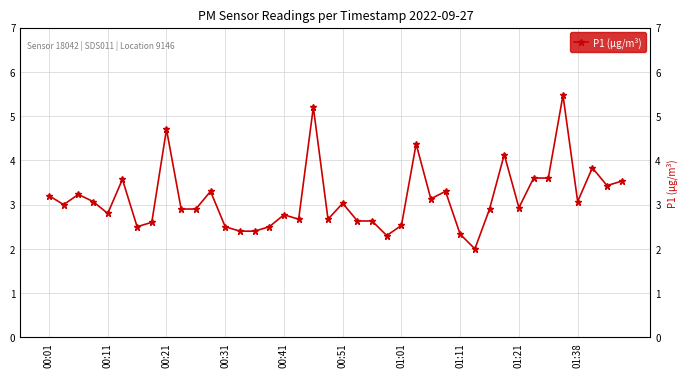

The chart shows a value of 4.3 at 00:11. True or false?

False